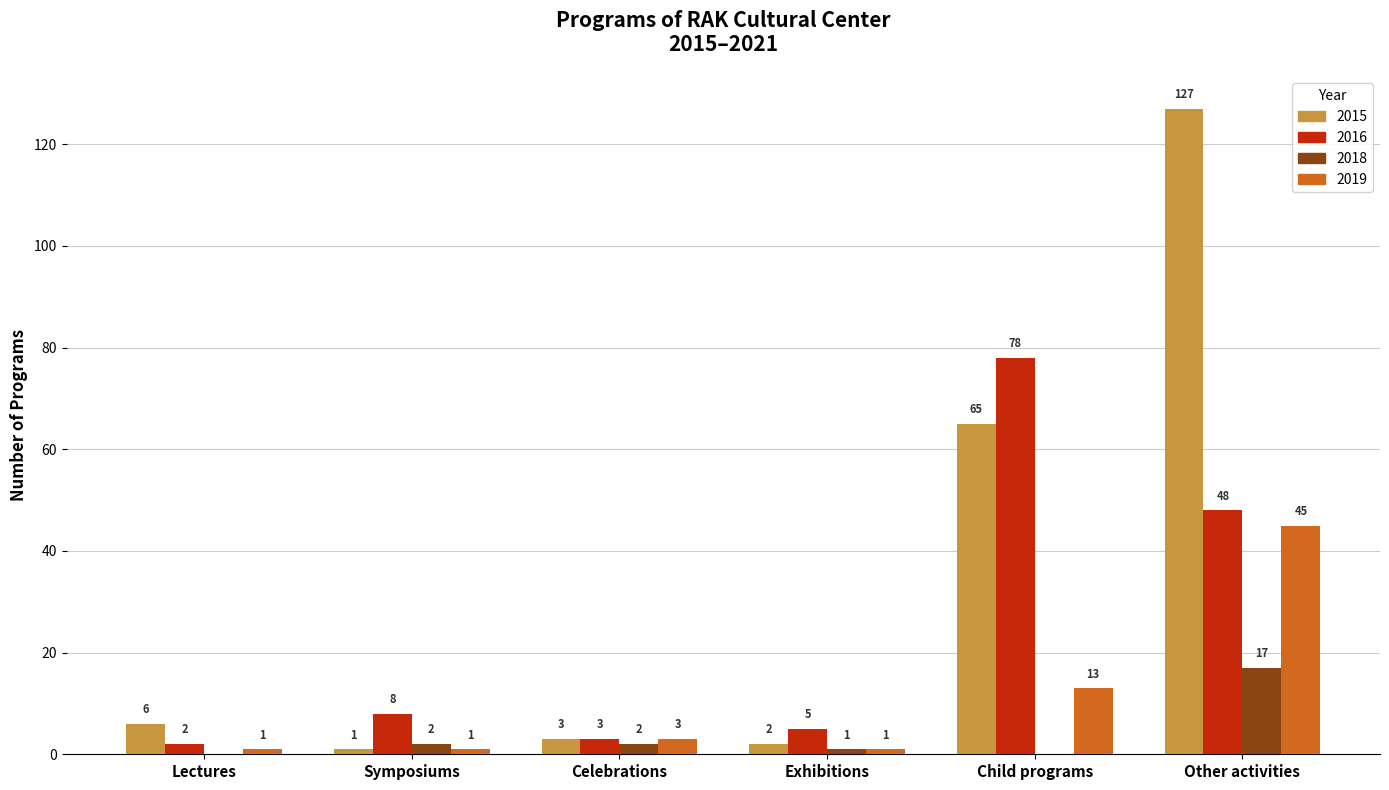

True or false: 2018 has a value of -5 at Child programs.

False